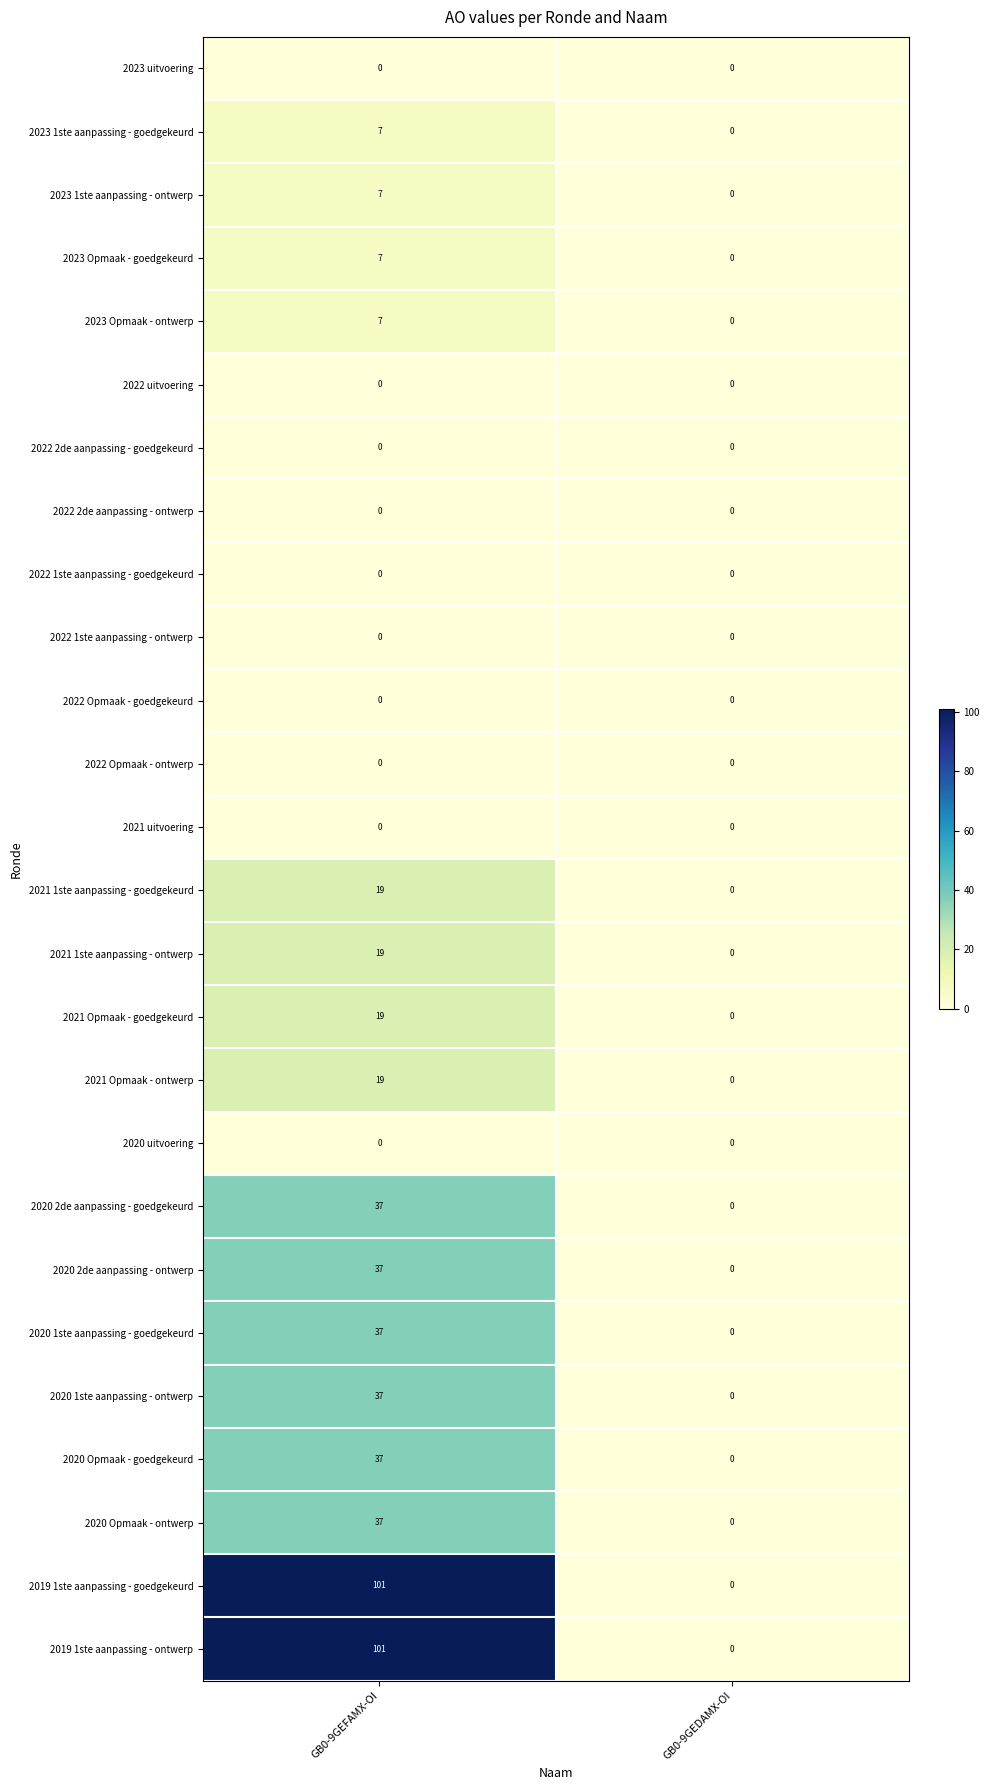

Which category has the lowest value in the 2020 1ste aanpassing - ontwerp series?

GB0-9GEDAMX-OI